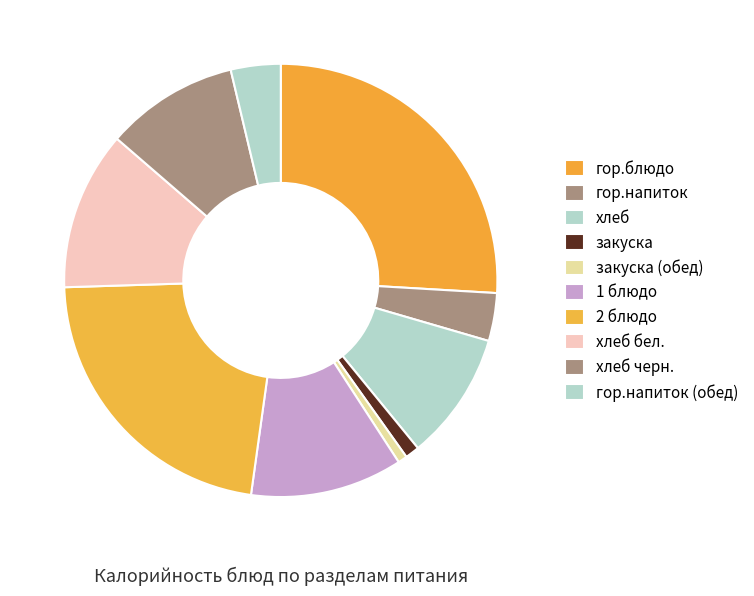

To the nearest percent, what portion does 2 блюдо represent?

22%